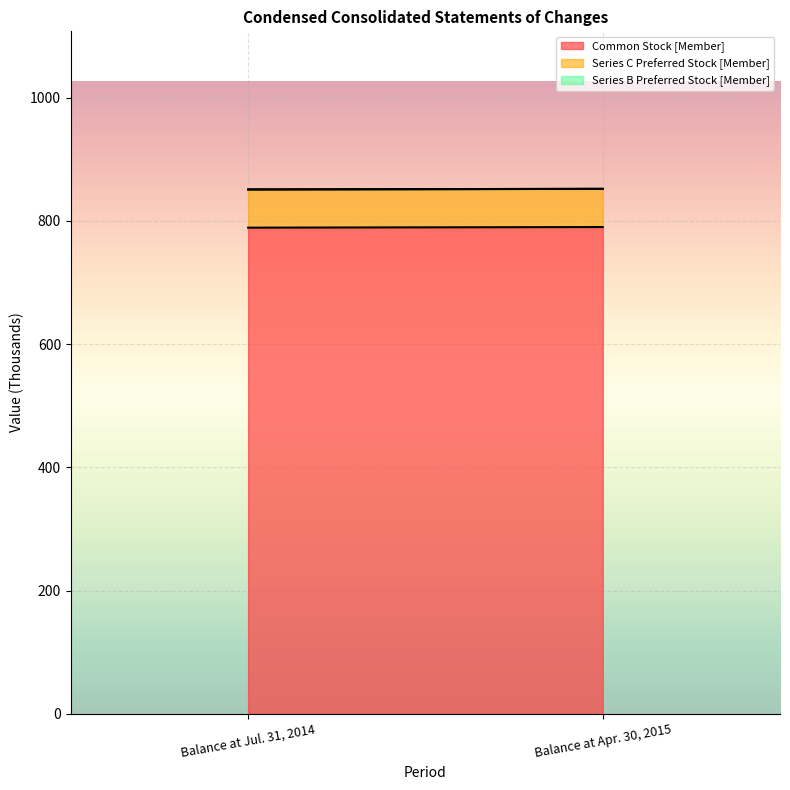

Rank the series by their maximum value, from highest to lowest.

Common Stock [Member], Series C Preferred Stock [Member], Series B Preferred Stock [Member]